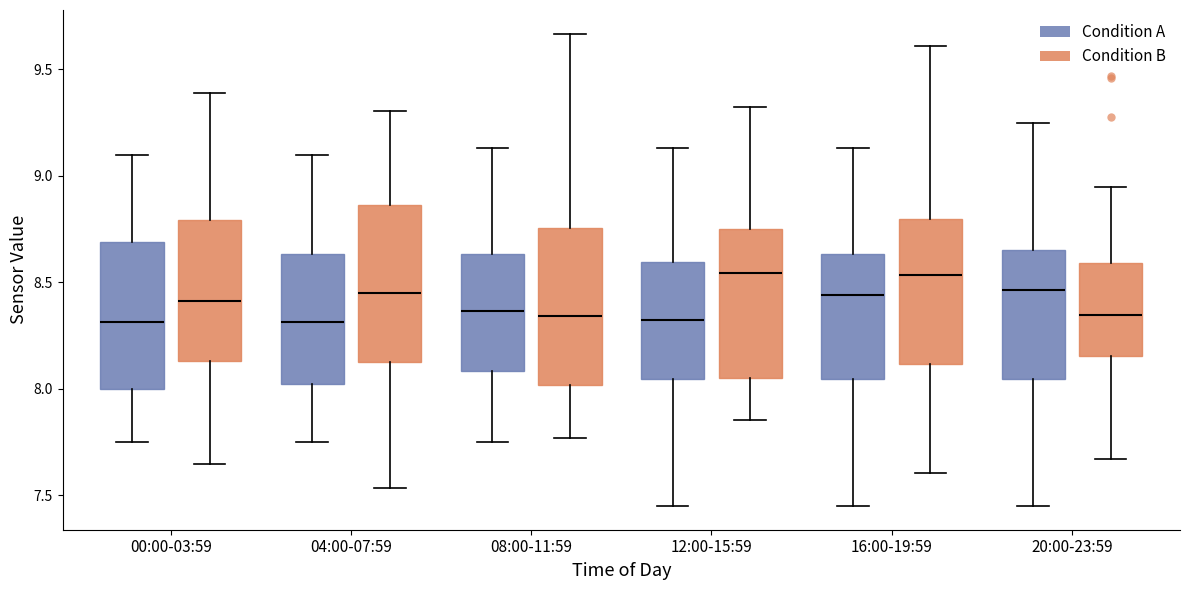

Where does the upper whisker of the box for 00:00-03:59 (Condition A) end on the y-axis? The values are not printed on the chart, so give them approximately, as read against the axis.

9.10